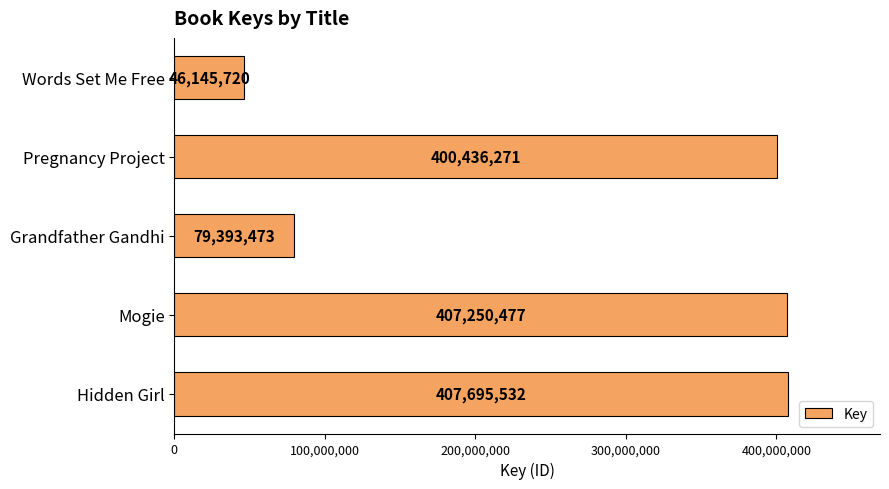

What is the sum of all values?

1340921473